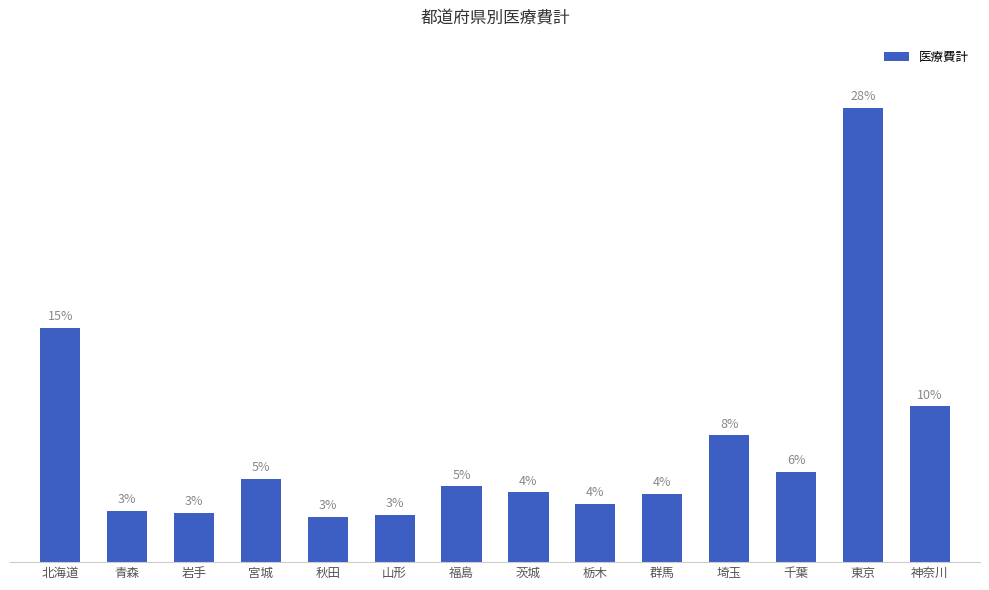

Are the bars horizontal?

No